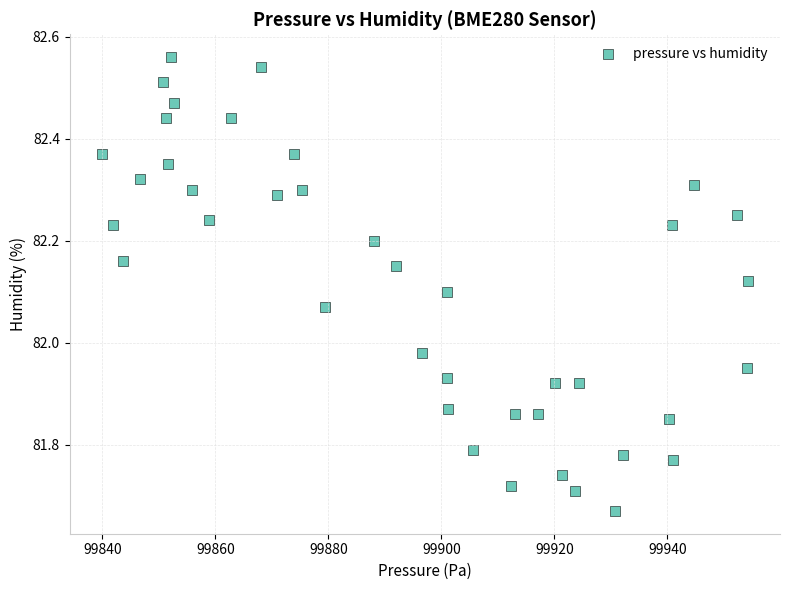

What is the range of Y values (max minus min)?

0.9